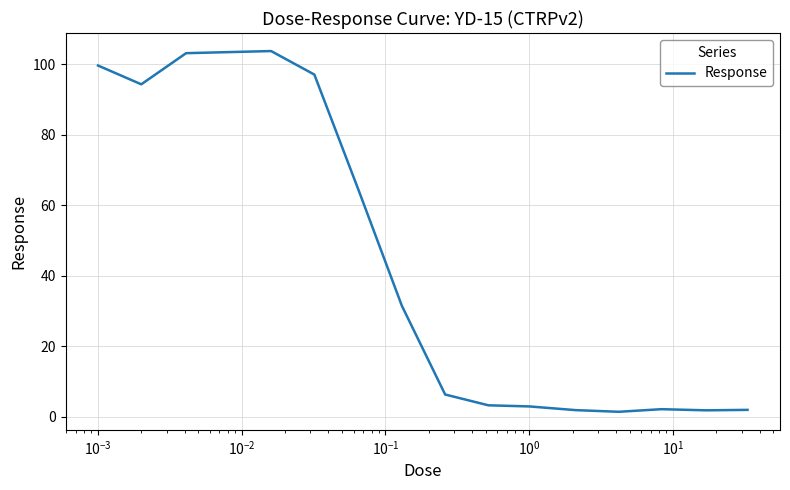

What is the difference between the maximum and minimum values?

102.3